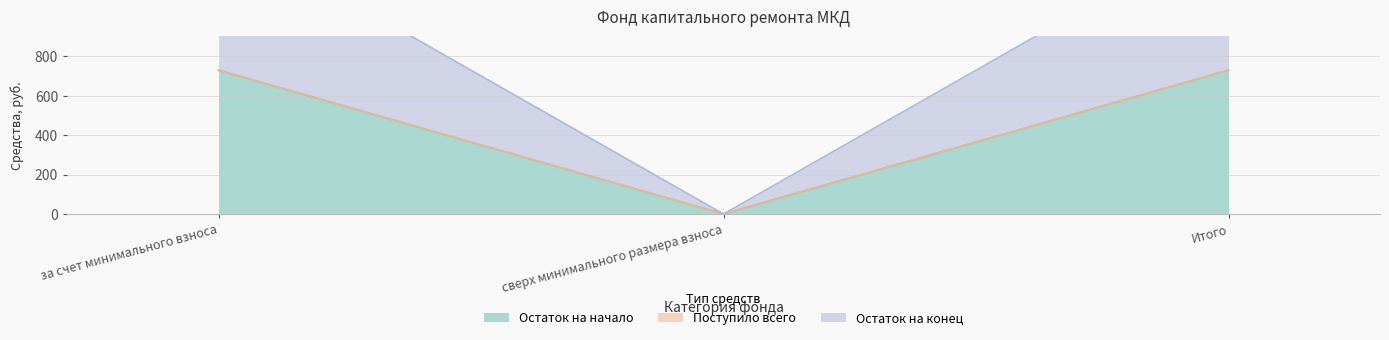

What is the approximate value of Остаток на конец at Итого?

728.8